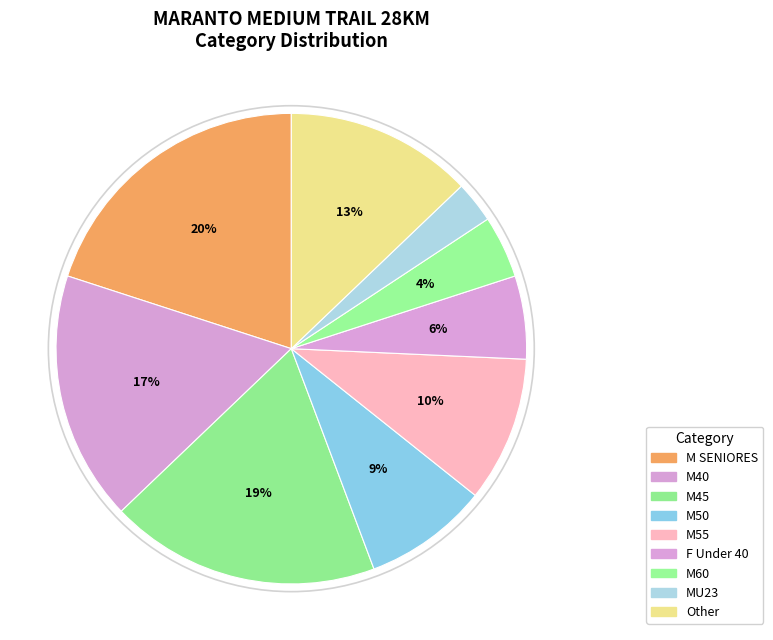

What percentage is the M50 slice, to the nearest percent?

9%